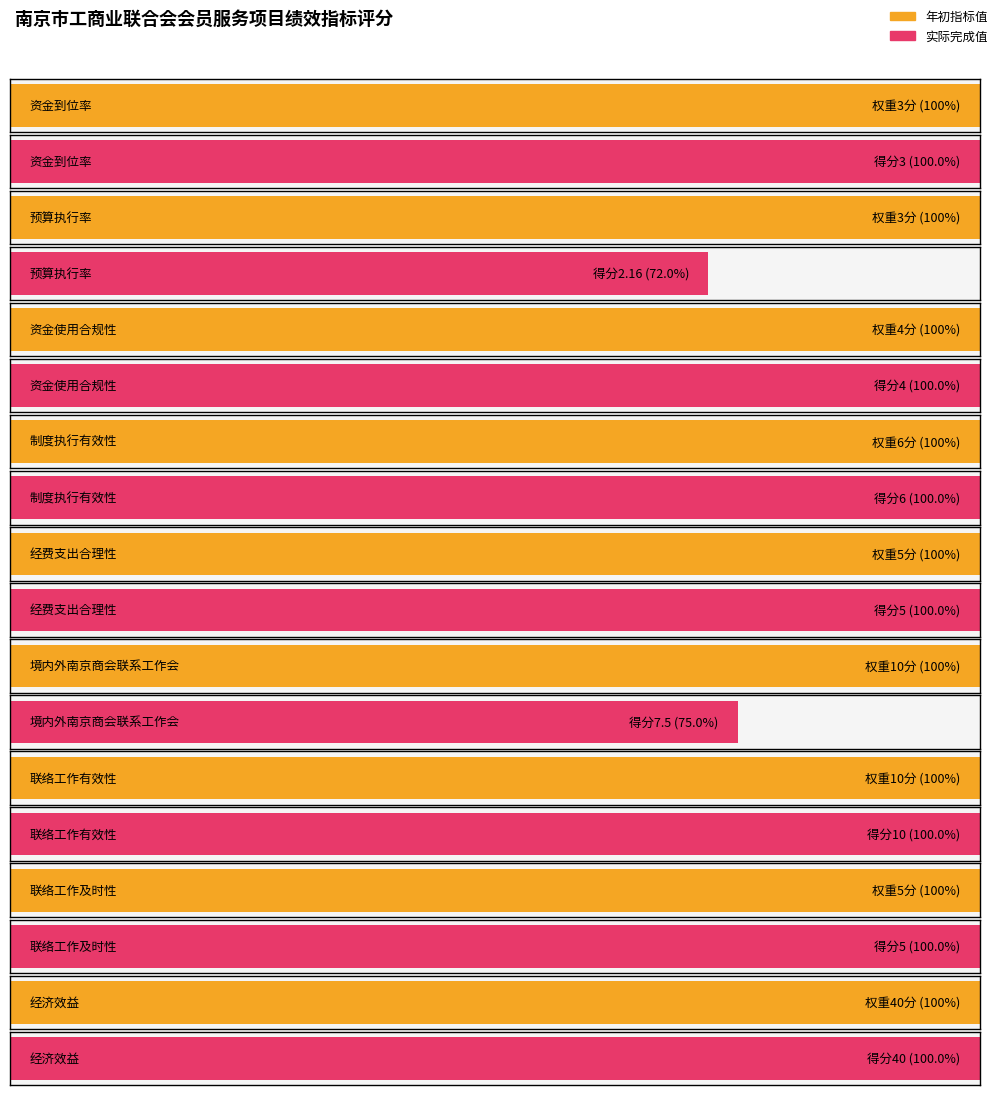

Which series has the largest total across all categories?

年初指标值_numeric